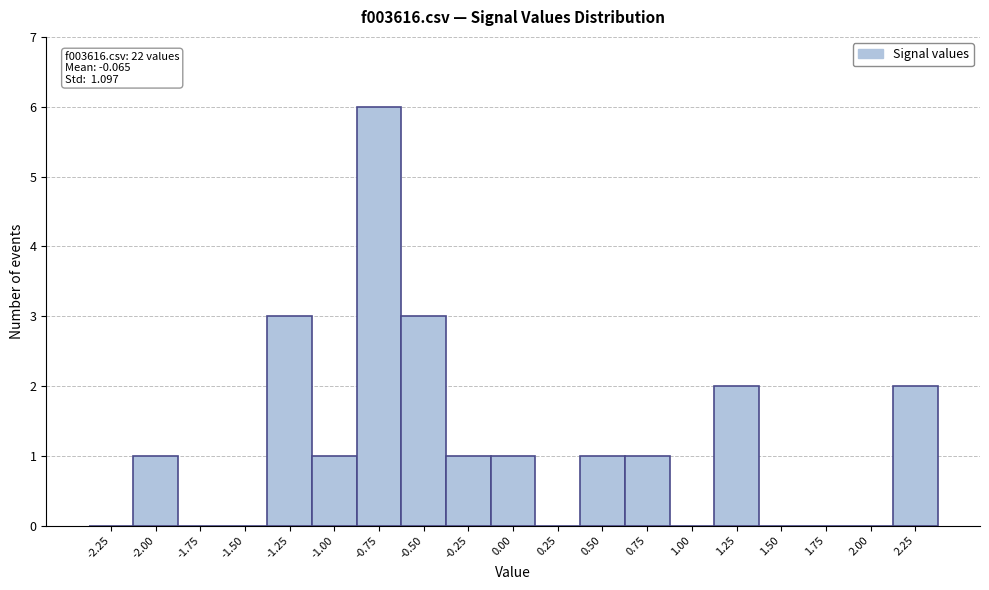

Reading right to left, extract all data points from this chart.

2.25=2	2.00=0	1.75=0	1.50=0	1.25=2	1.00=0	0.75=1	0.50=1	0.25=0	0.00=1	-0.25=1	-0.50=3	-0.75=6	-1.00=1	-1.25=3	-1.50=0	-1.75=0	-2.00=1	-2.25=0